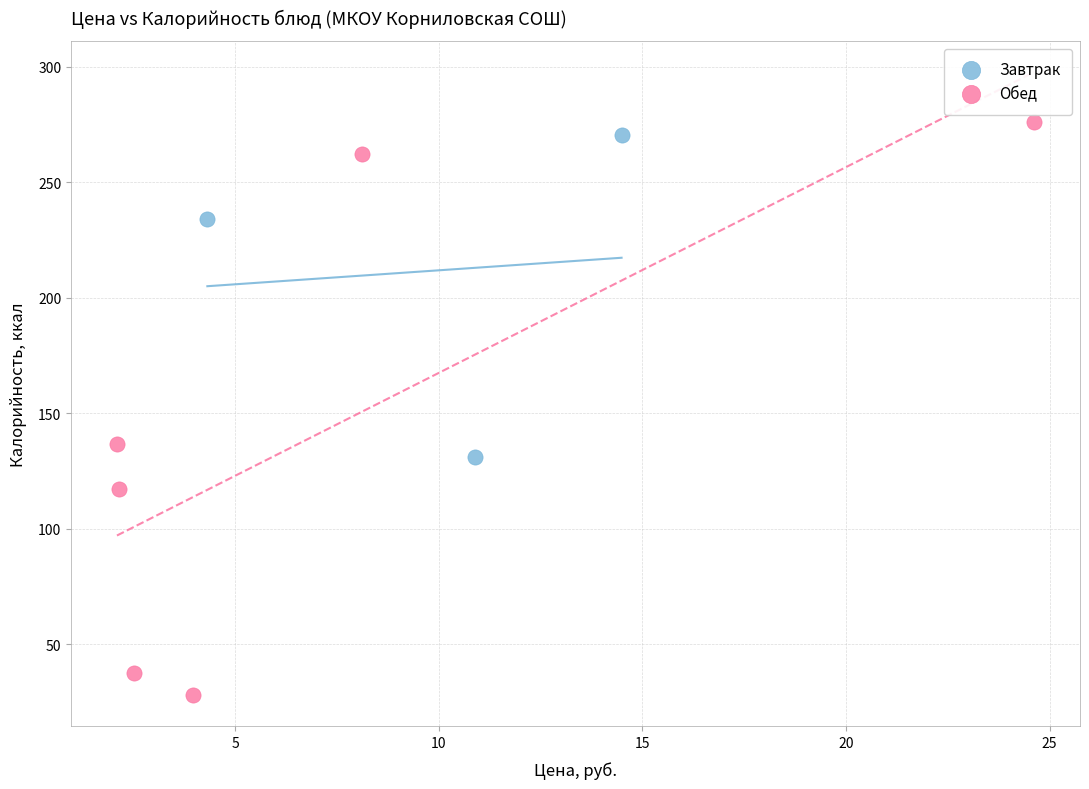

Which series reaches the minimum Y coordinate?

Обед